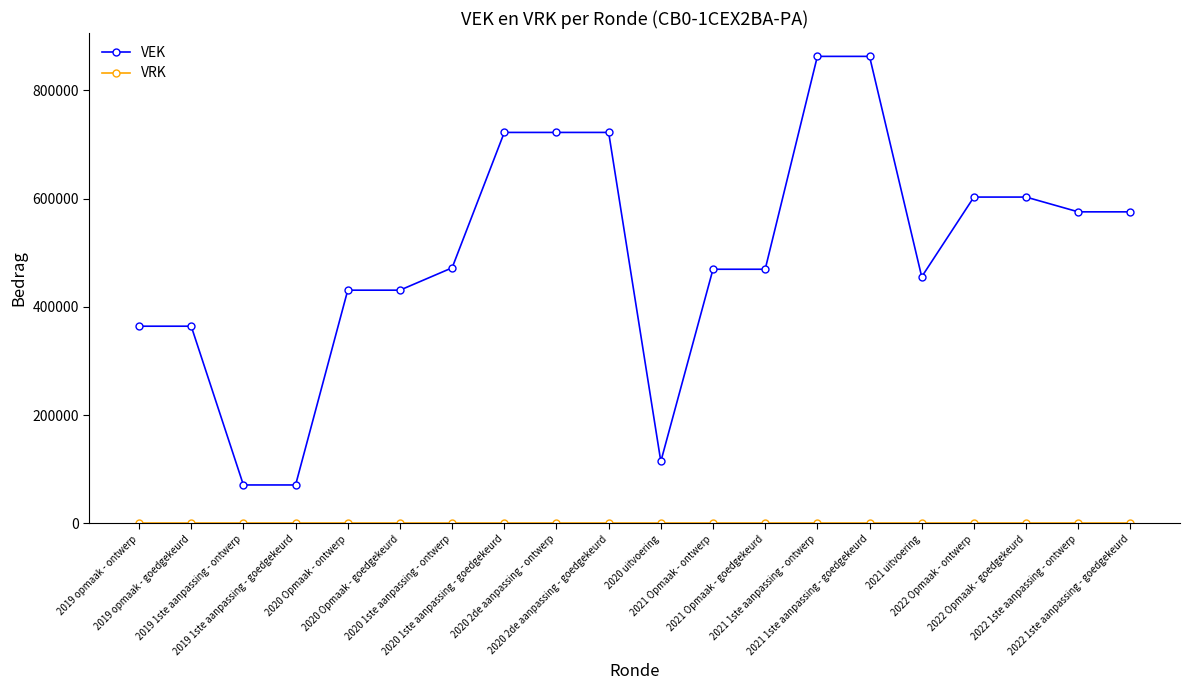

Is it true that VEK equals 469375 at 2021 Opmaak - ontwerp?

True